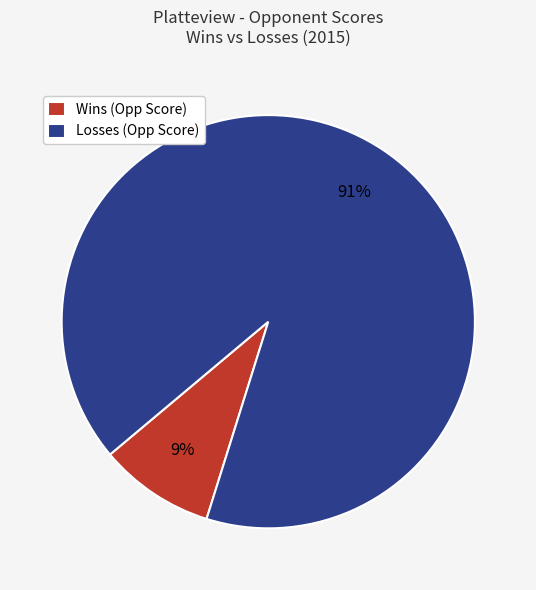

Which has a higher value, Wins (Opp Score) or Losses (Opp Score)?

Losses (Opp Score)